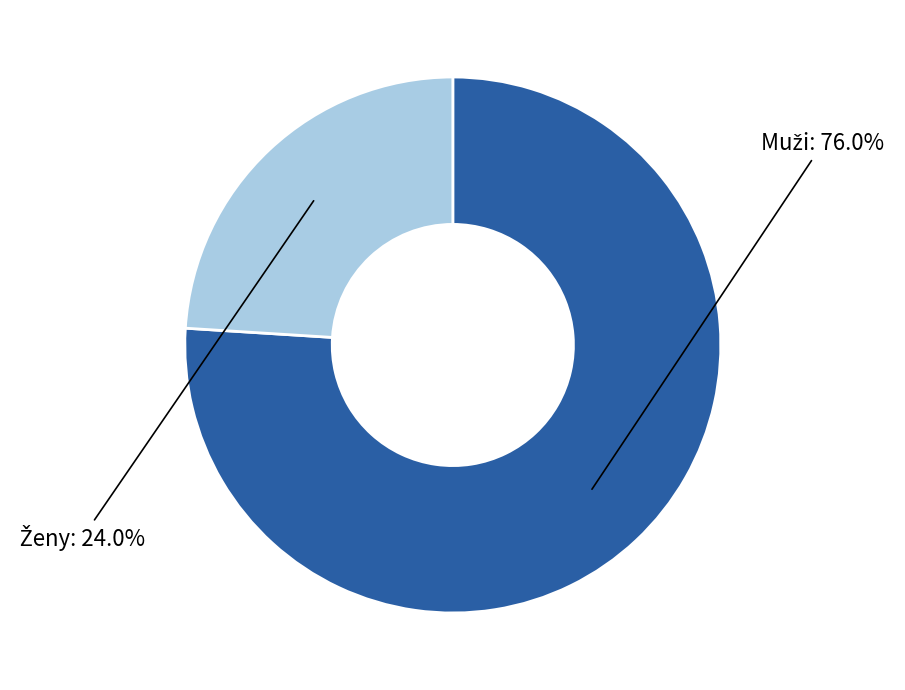

How many segments does this pie chart have?

2